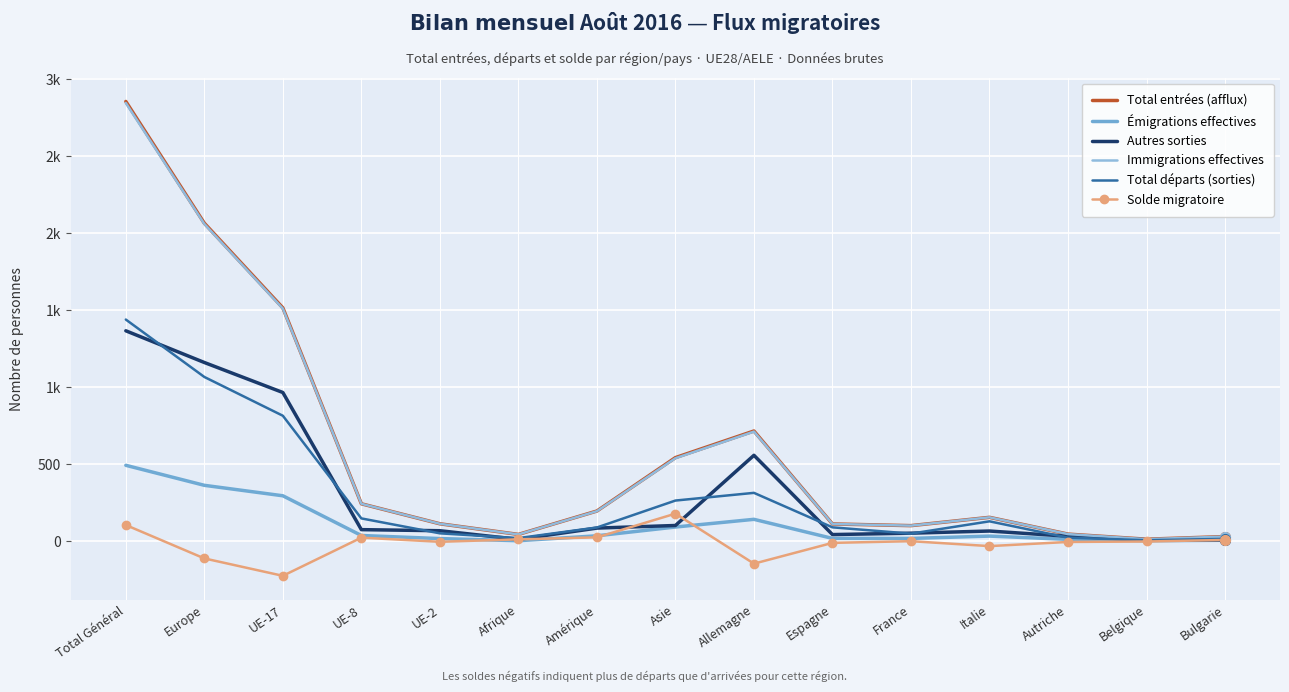

What is the difference between the Immigrations effectives values at Total Général and Belgique?

2834